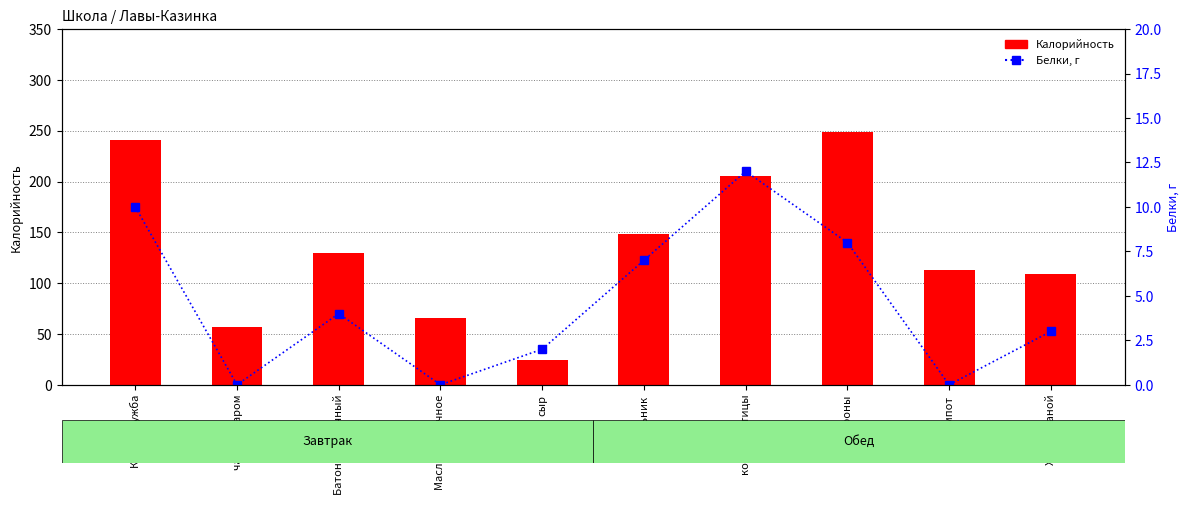

Which has a higher value, Рассольник or Масло сливочное?

Рассольник